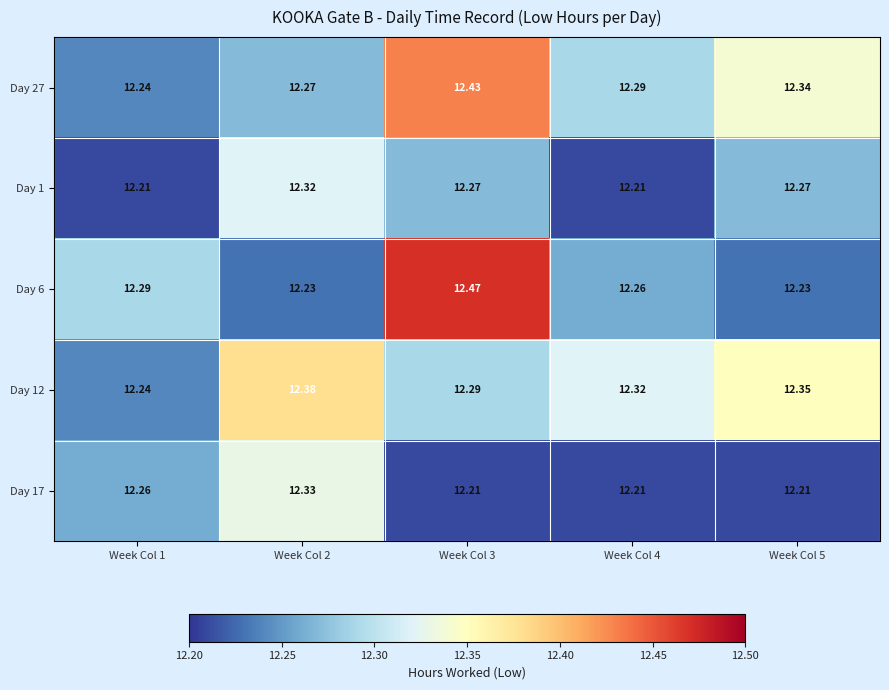

Is the value of Day 6 at Week Col 5 greater than the value of Day 27 at Week Col 3?

No